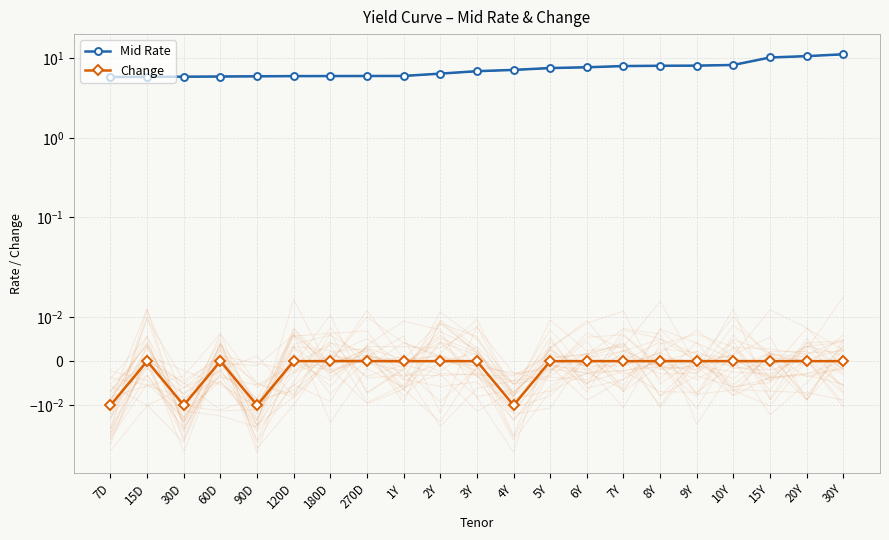

How many data points does each series have?

21